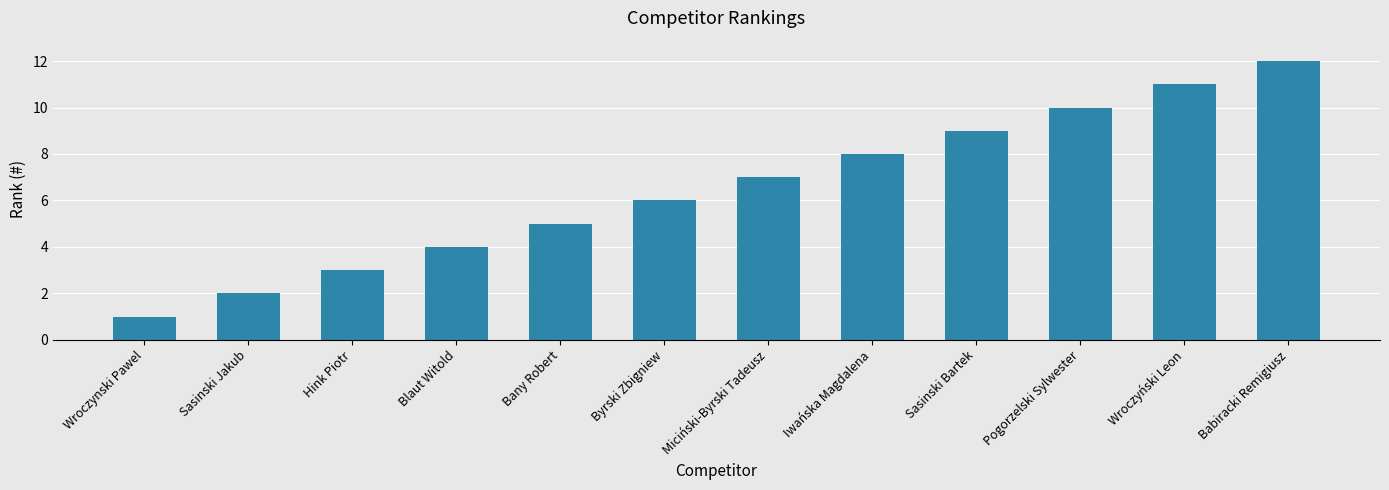

Is it true that the value at Sasinski Jakub is 2?

True